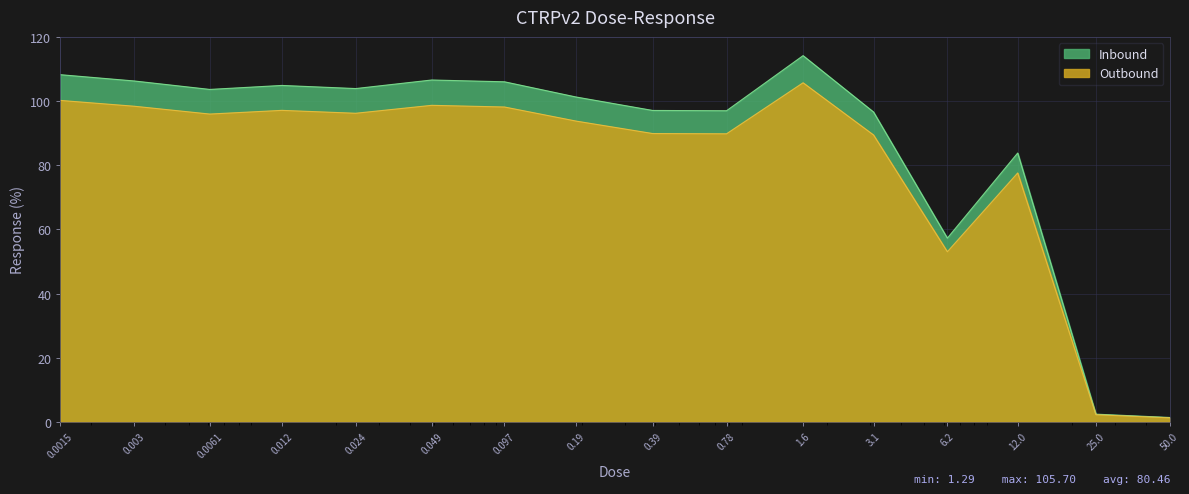

List the labels in order of value, largest first.

1.6, 0.0015, 0.049, 0.003, 0.097, 0.012, 0.024, 0.0061, 0.19, 0.39, 0.78, 3.1, 12.0, 6.2, 25.0, 50.0